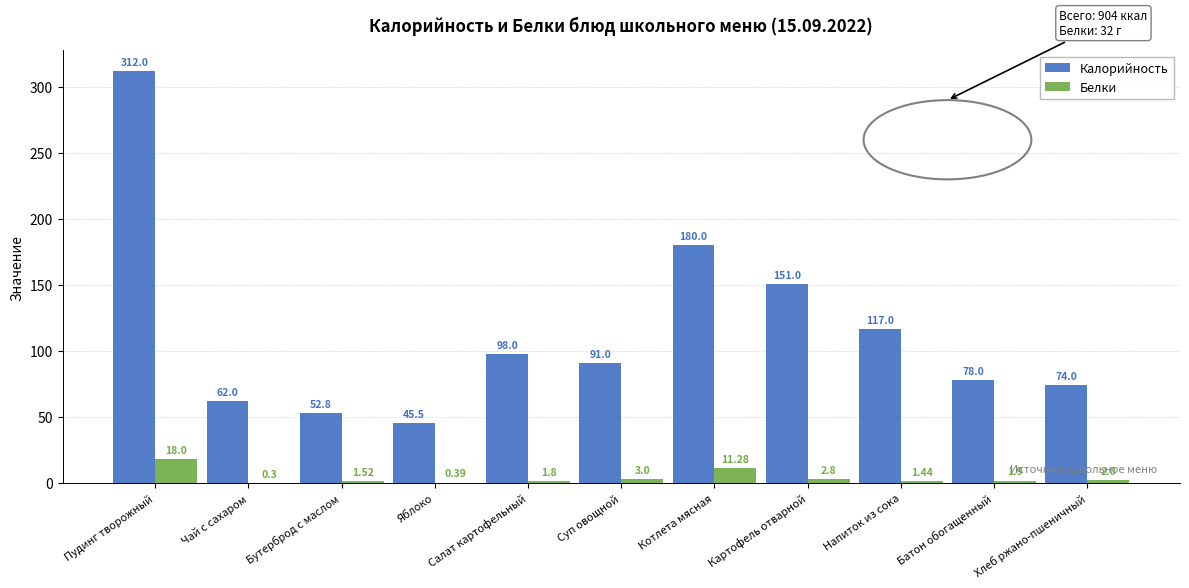

How many groups of bars are there?

11